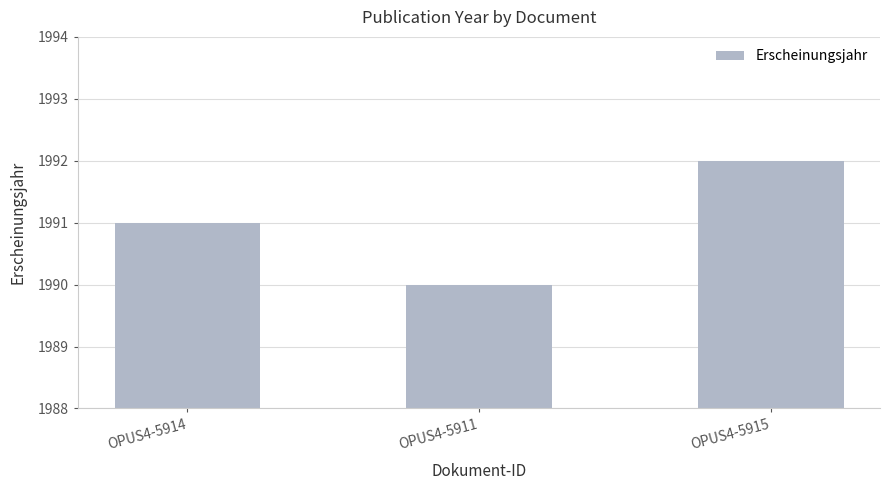

True or false: the data shows 1992 at OPUS4-5915.

True